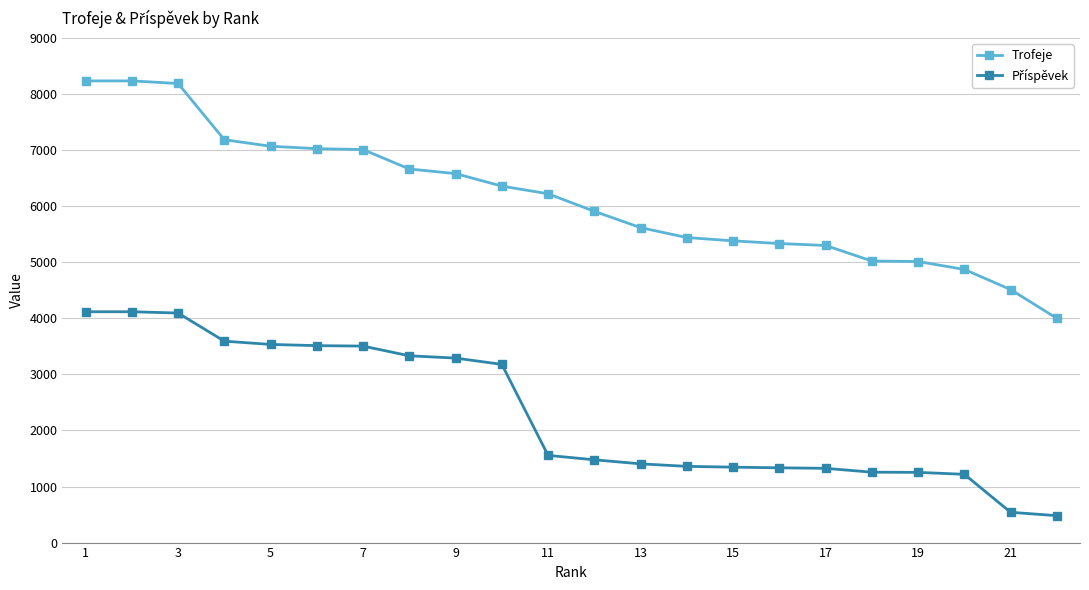

Which series has the widest spread of values?

Trofeje